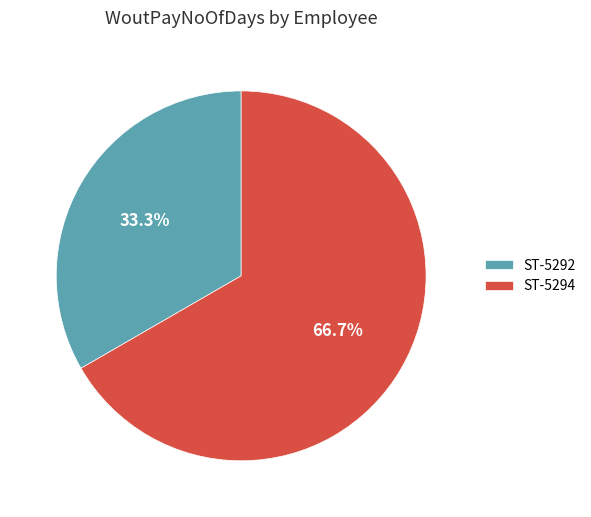

What is the ratio of the value at ST-5294 to the value at ST-5292?

2.0